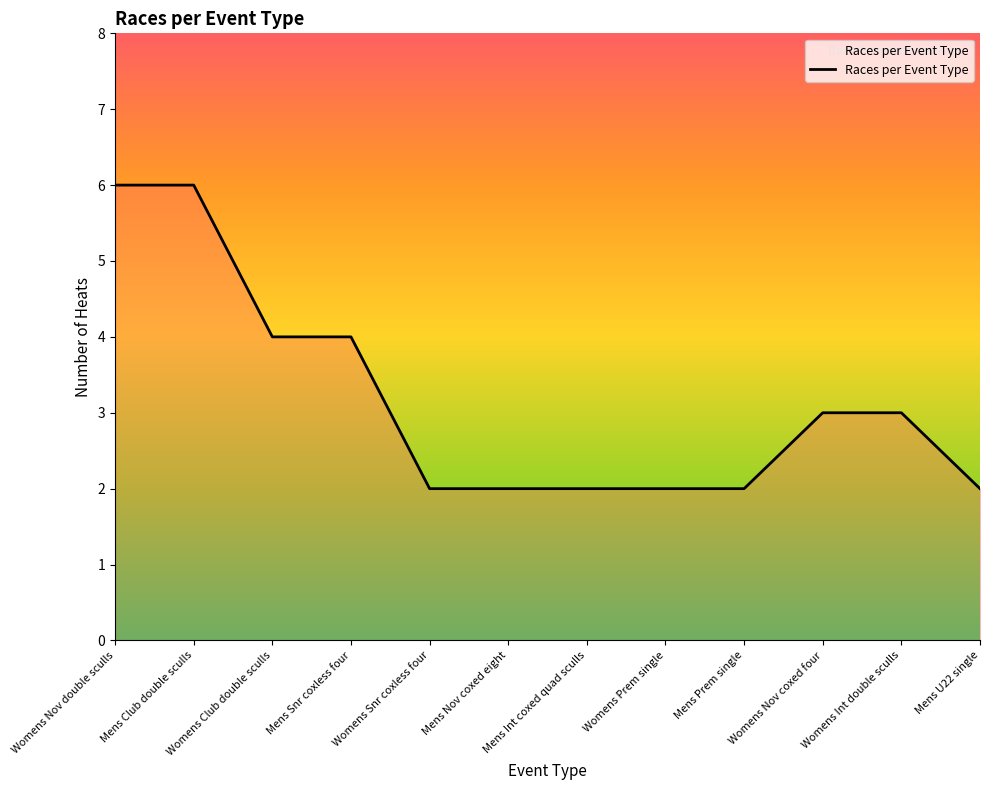

What is the maximum value shown in the chart?

6